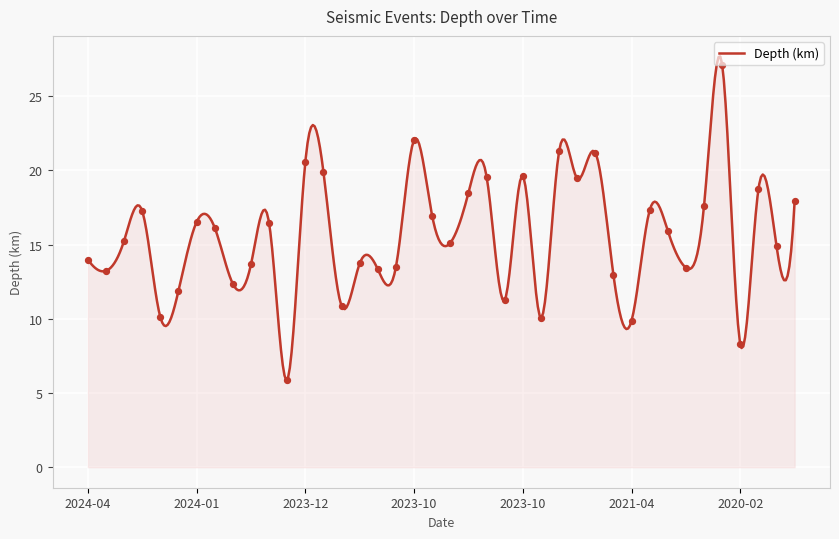

What is the minimum value for Depth (km)?

5.9